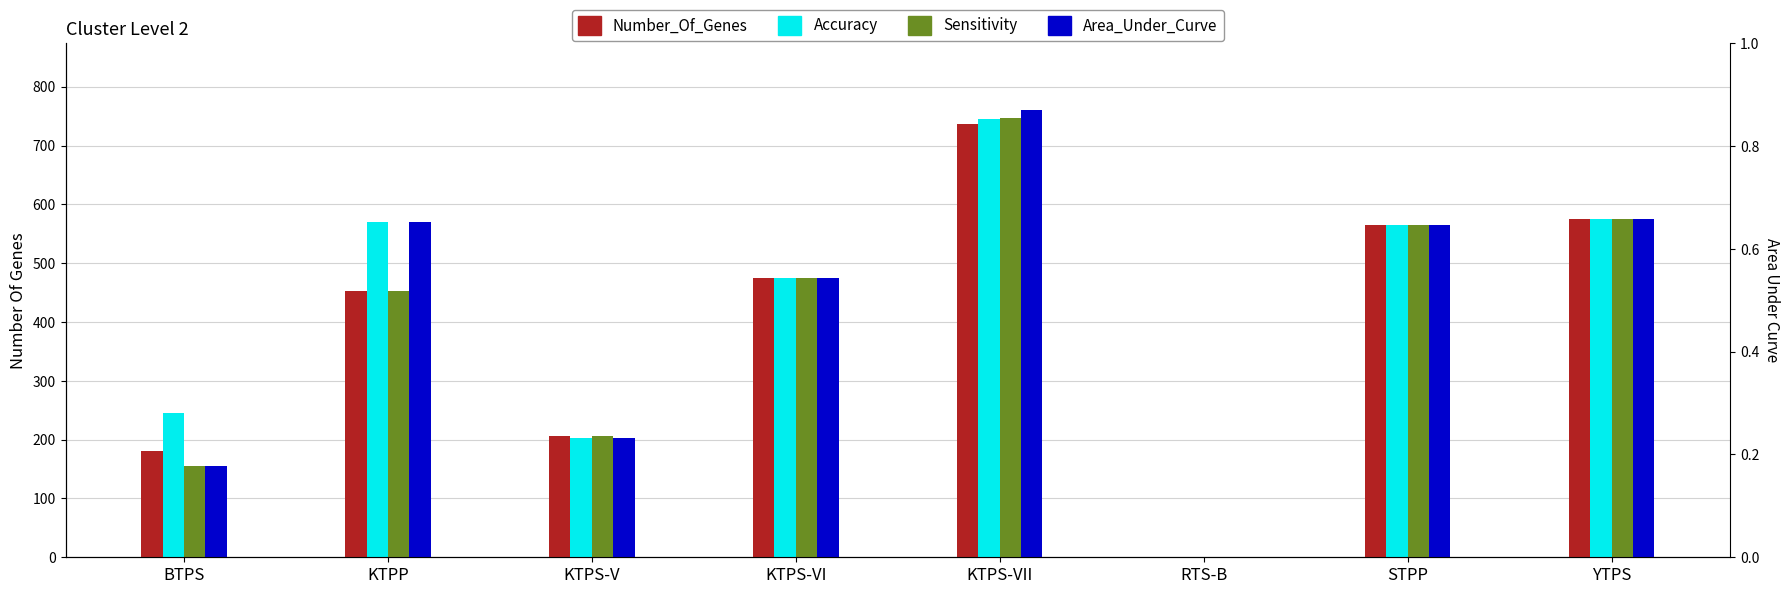

How many values in Accuracy are above zero?

7